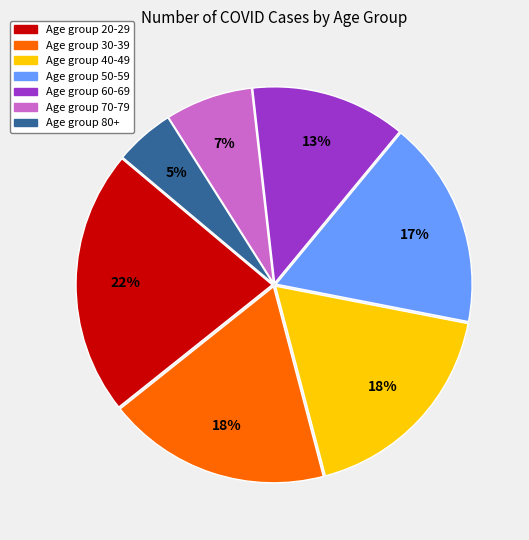

Is there a majority slice in this chart?

No